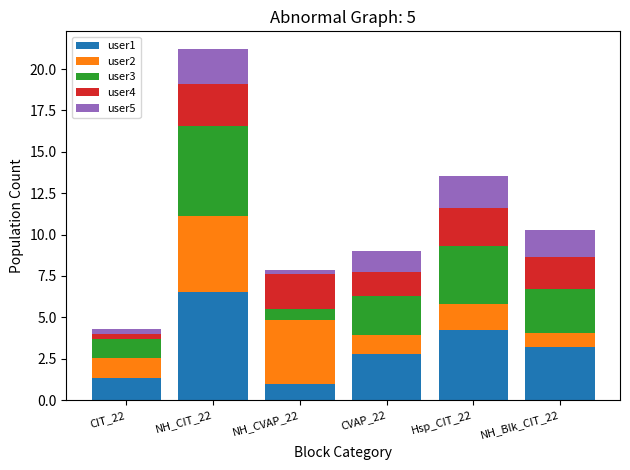

Are the bars horizontal?

No